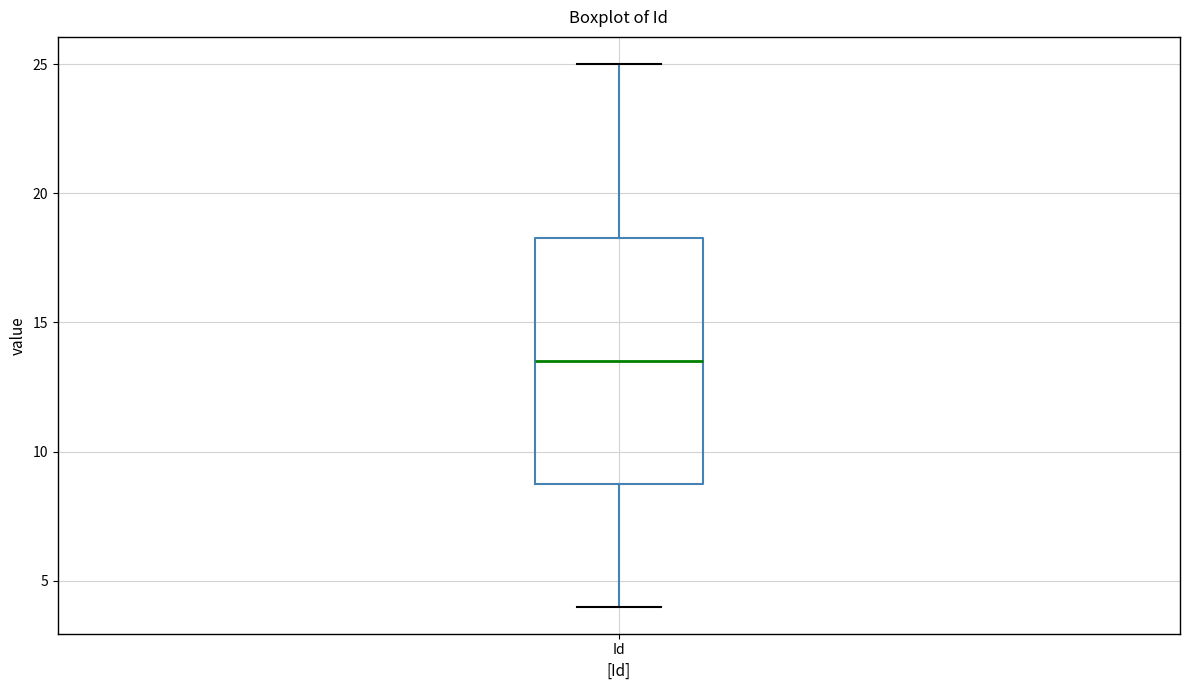

Transcribe this box plot: give where the median line is, the range the box spans, and where the two whiskers end, as read against the y-axis. The values are not printed on the chart, so give them approximately, as read against the axis.

median 13.5, box 9.0 to 18.5, whiskers 4.0 to 25.0